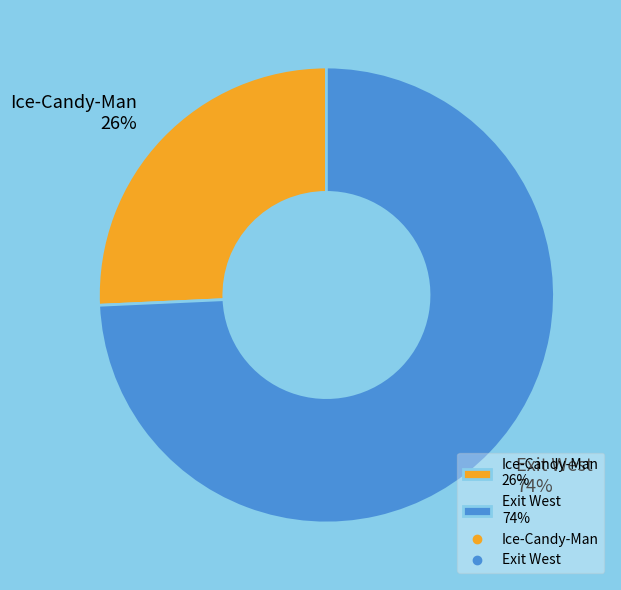

Is Ice-Candy-Man 26% the majority of the pie?

No